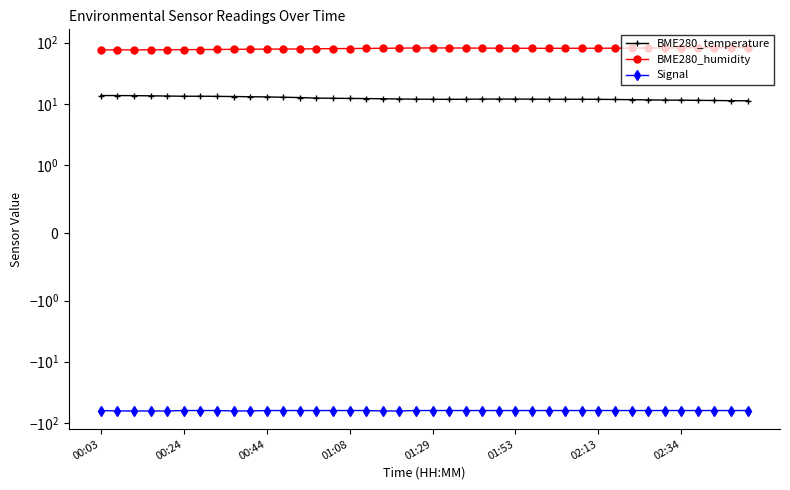

True or false: Signal has more than 1 points higher than both neighbors.

False